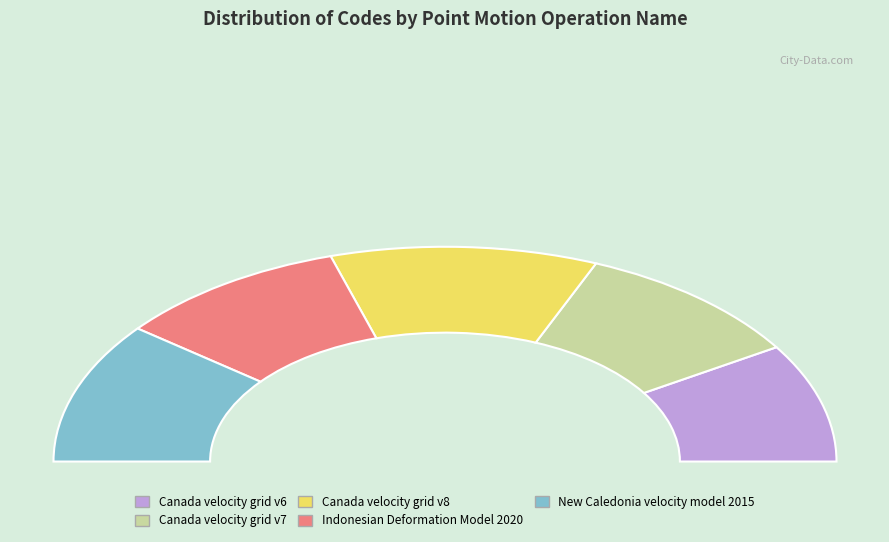

Rank the categories by value from lowest to highest.

Canada velocity grid v6, Indonesian Deformation Model 2020, Canada velocity grid v7, New Caledonia velocity model 2015, Canada velocity grid v8